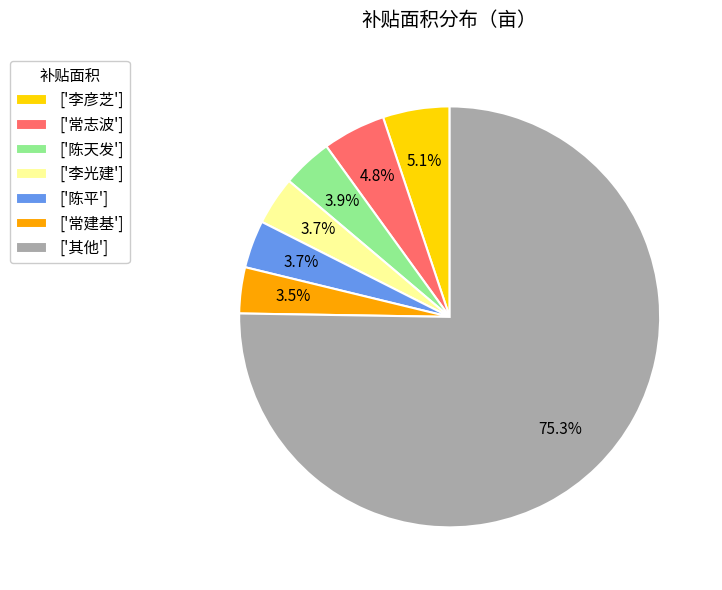

Which category has the biggest portion of the pie?

['其他']